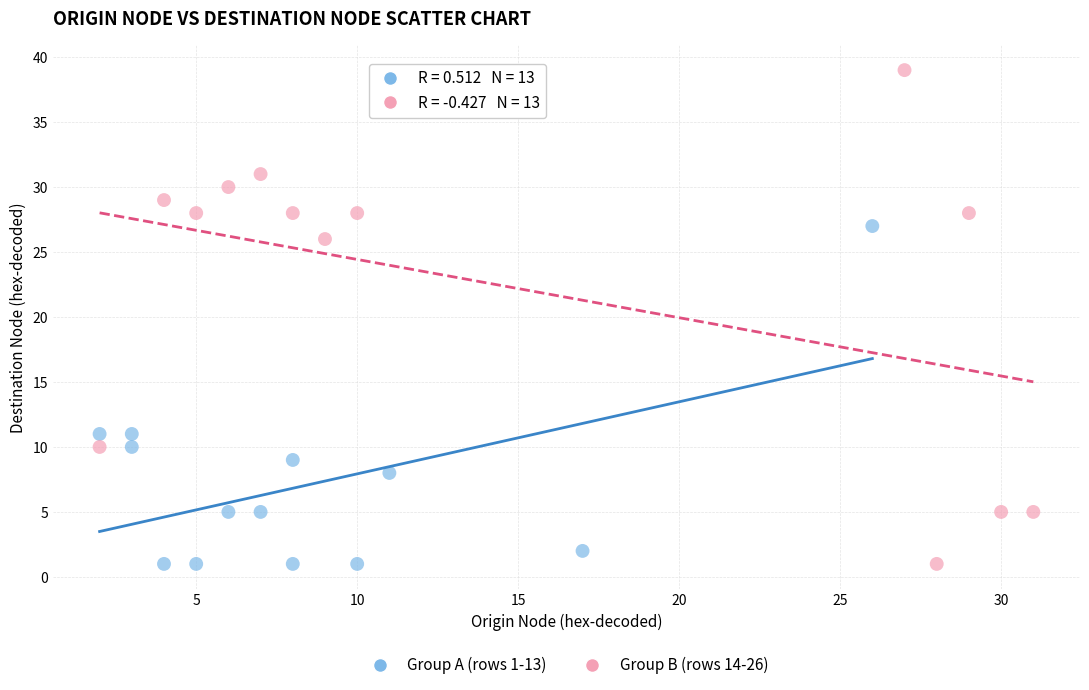

Which series has the widest spread of Y values?

Group B (rows 14-26)